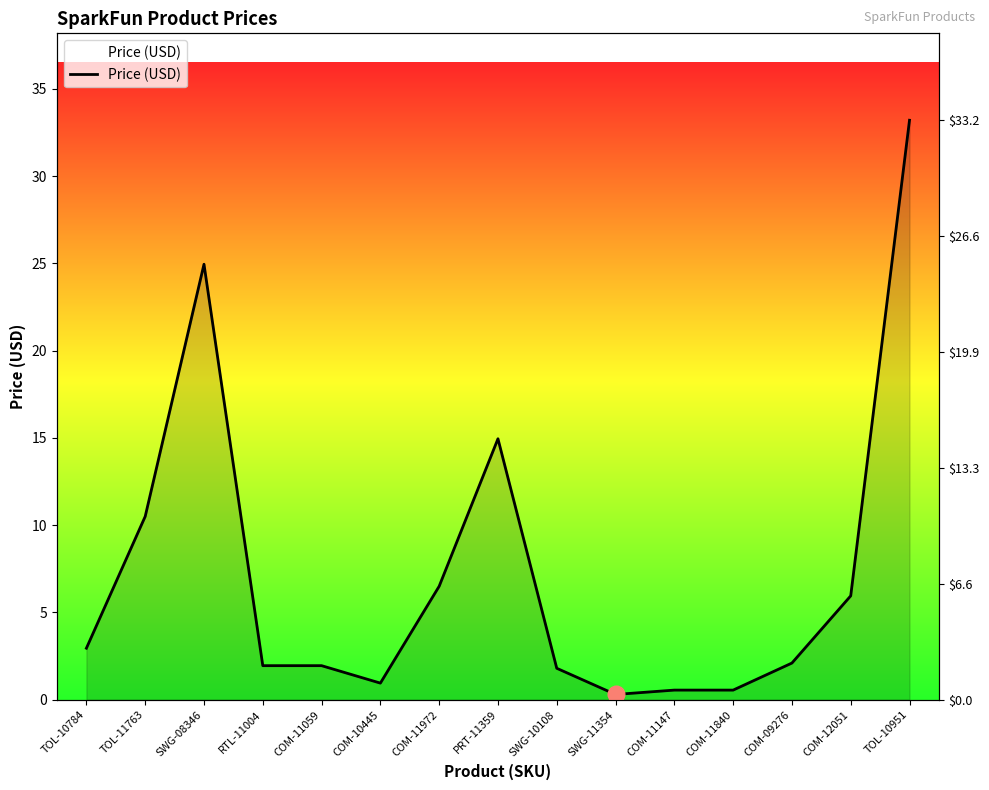

What is the change in value from COM-11059 to COM-12051?

+4.0